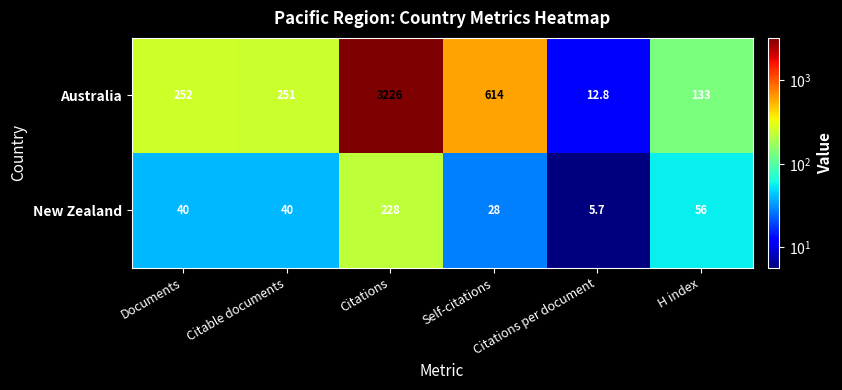

Where is New Zealand nearest to the value 116?

H index